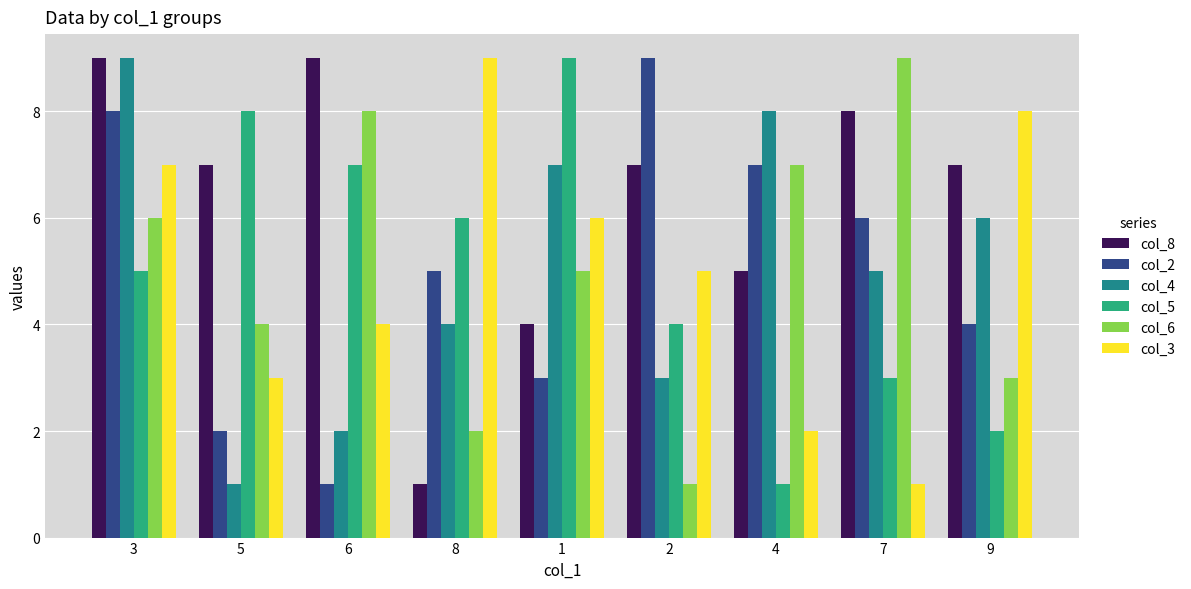

List the labels in order of col_6 value, largest first.

7, 6, 4, 3, 1, 5, 9, 8, 2